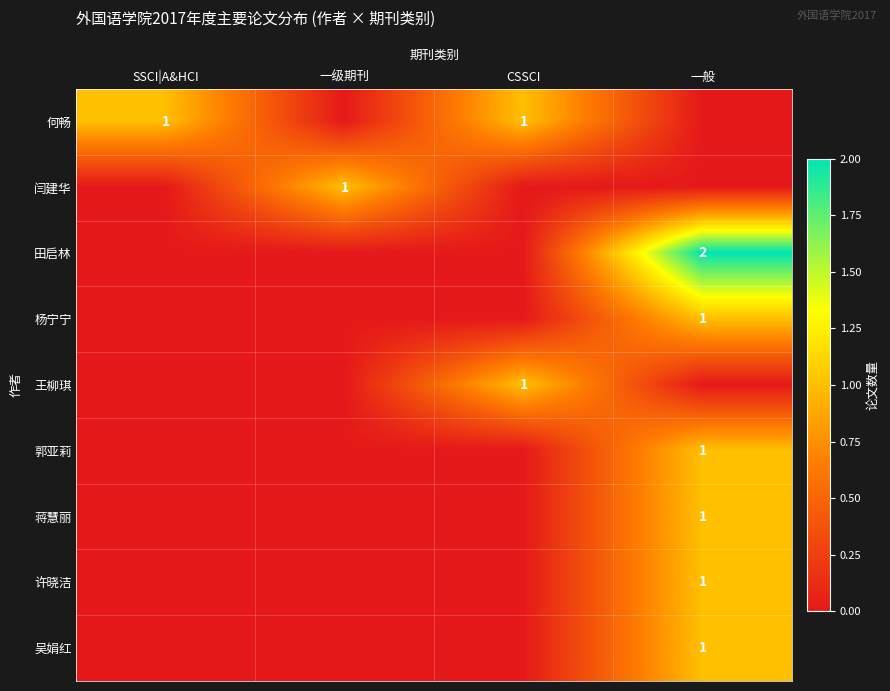

What is the total value across all series at CSSCI?

2